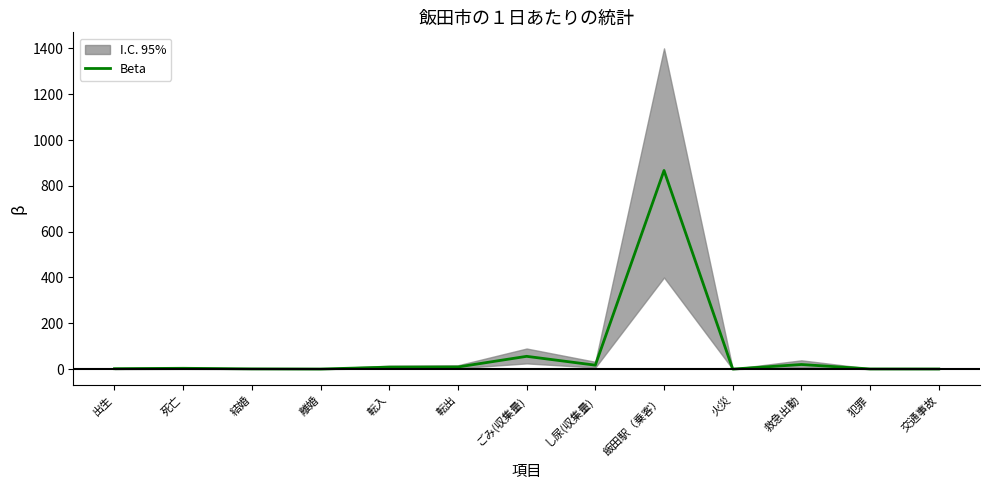

Between し尿(収集量) and 結婚, which is larger?

し尿(収集量)